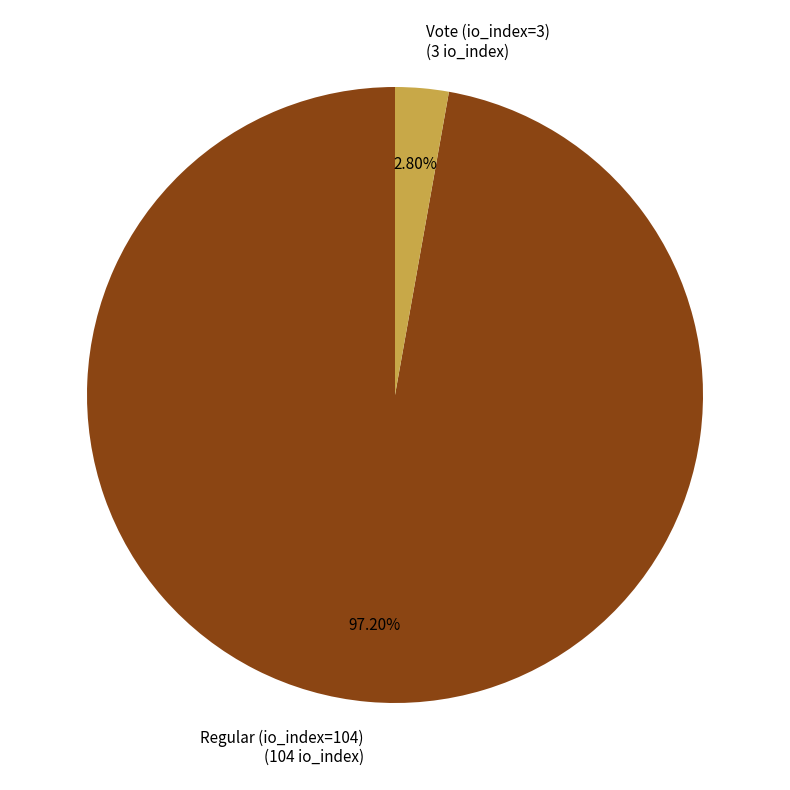

Which slice represents more than half of the pie?

Regular (io_index=104)